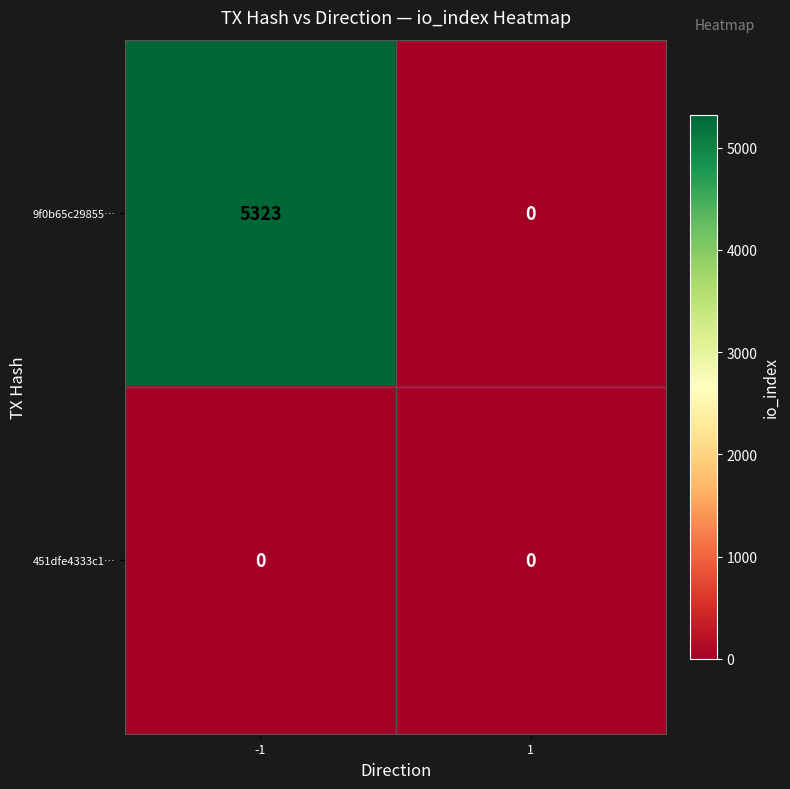

What is the greatest value displayed?

5323